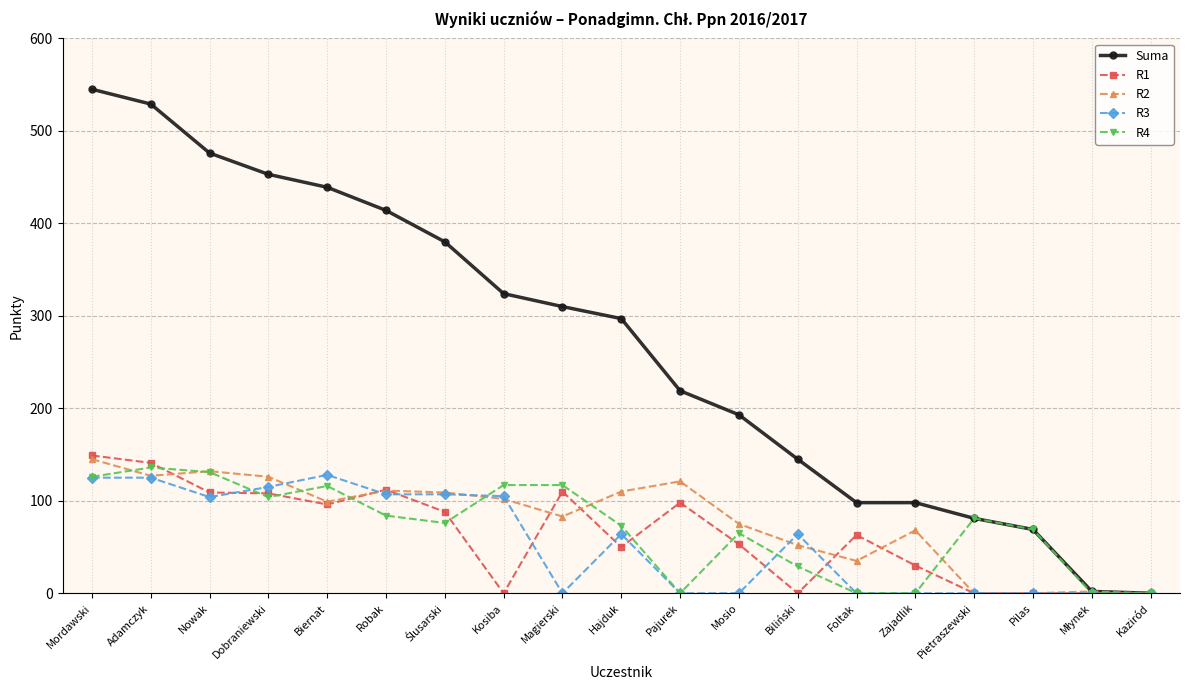

At which label does R1 reach its peak?

Mordawski